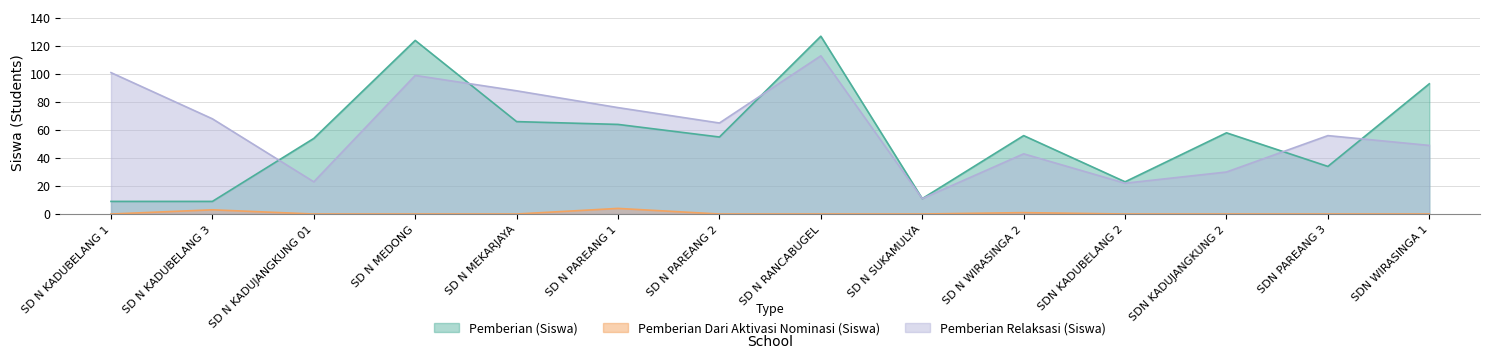

At which category is the sum across all series the highest?

SD N RANCABUGEL